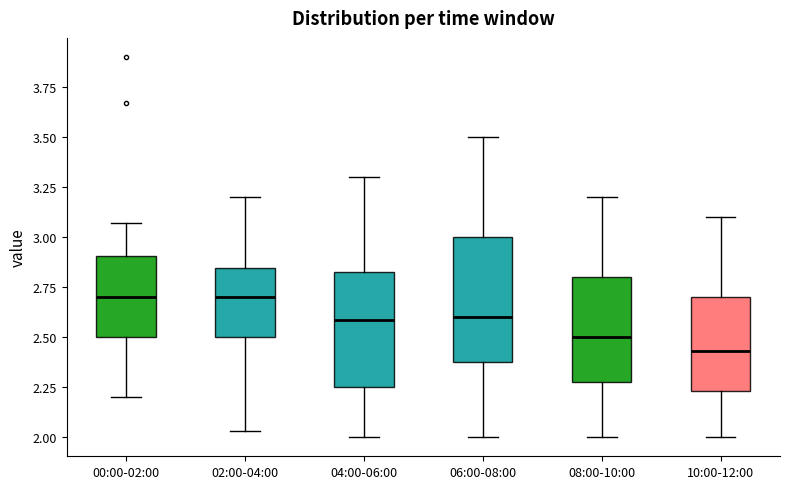

Reading left to right, transcribe this box plot: for each box, give where its median line is, the range the box spans, and where its two whiskers end, as read against the y-axis. The values are not printed on the chart, so give them approximately, as read against the axis.

00:00-02:00: median 2.70, box 2.50 to 2.90, whiskers 2.20 to 3.05
02:00-04:00: median 2.70, box 2.50 to 2.85, whiskers 2.05 to 3.20
04:00-06:00: median 2.60, box 2.25 to 2.85, whiskers 2.00 to 3.30
06:00-08:00: median 2.60, box 2.40 to 3.00, whiskers 2.00 to 3.50
08:00-10:00: median 2.50, box 2.30 to 2.80, whiskers 2.00 to 3.20
10:00-12:00: median 2.45, box 2.25 to 2.70, whiskers 2.00 to 3.10